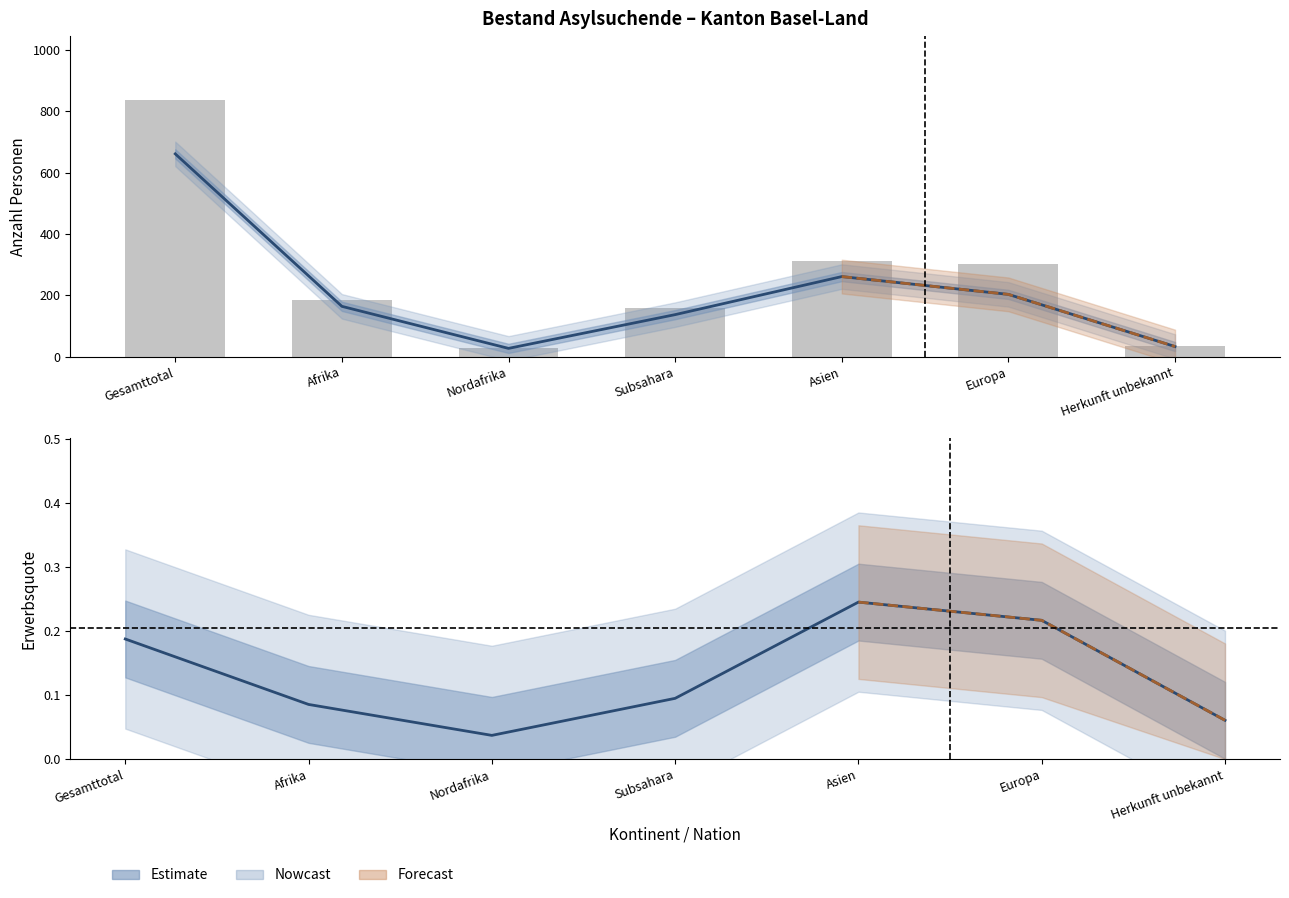

What position from the left is Asien?

5